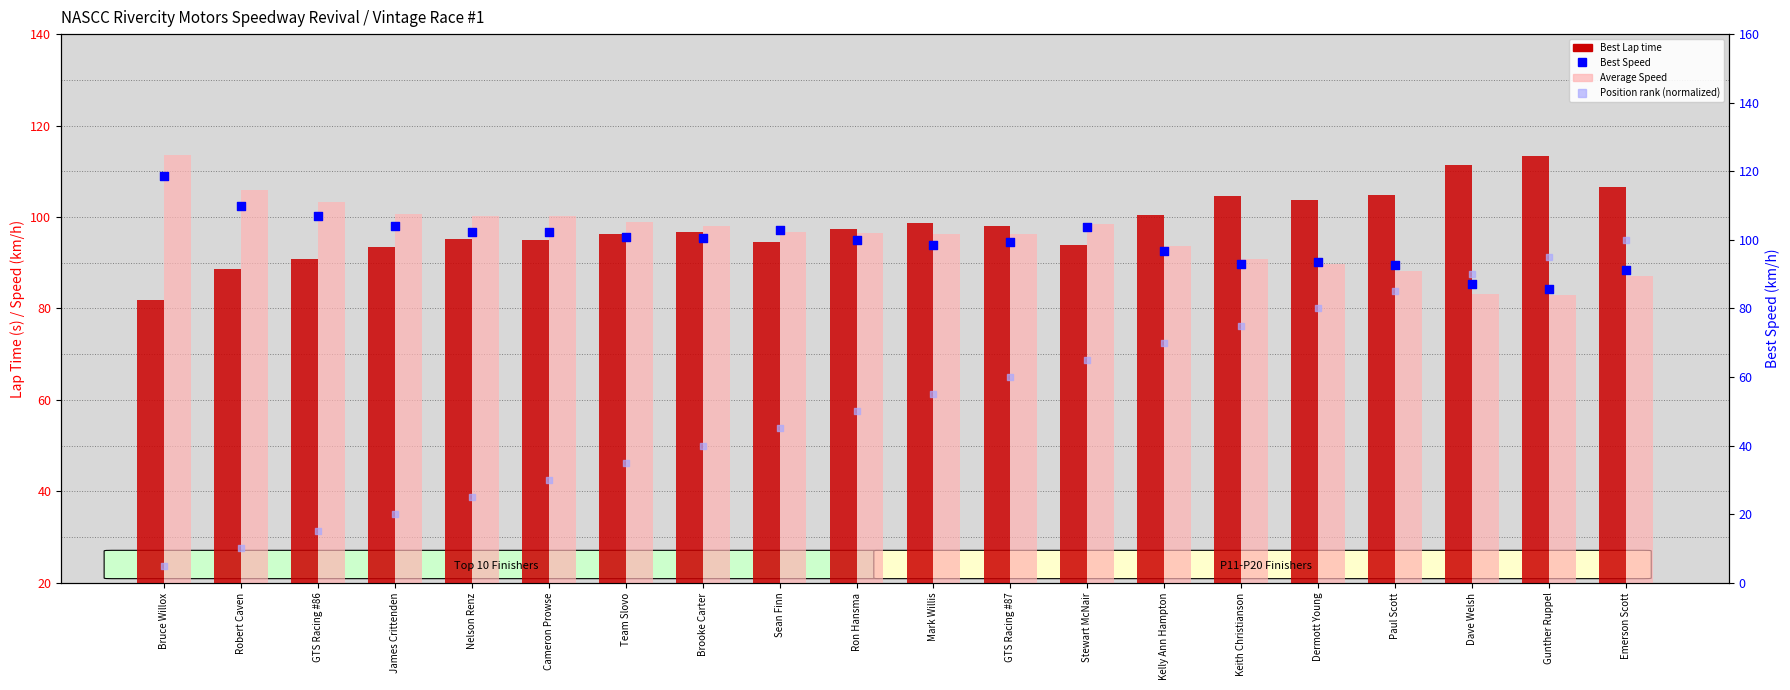

Which series has the widest spread of Y values?

Position rank (normalized)